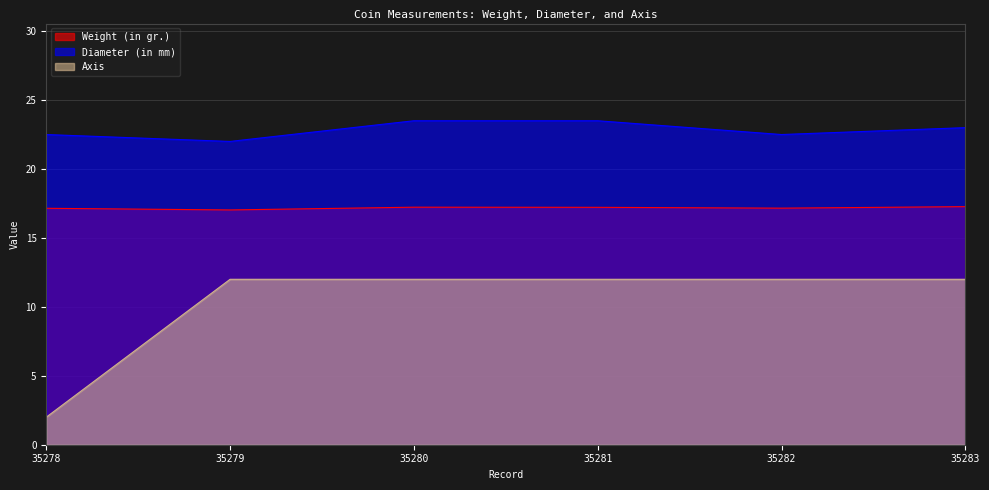

What is the minimum value shown in the chart?

2.0